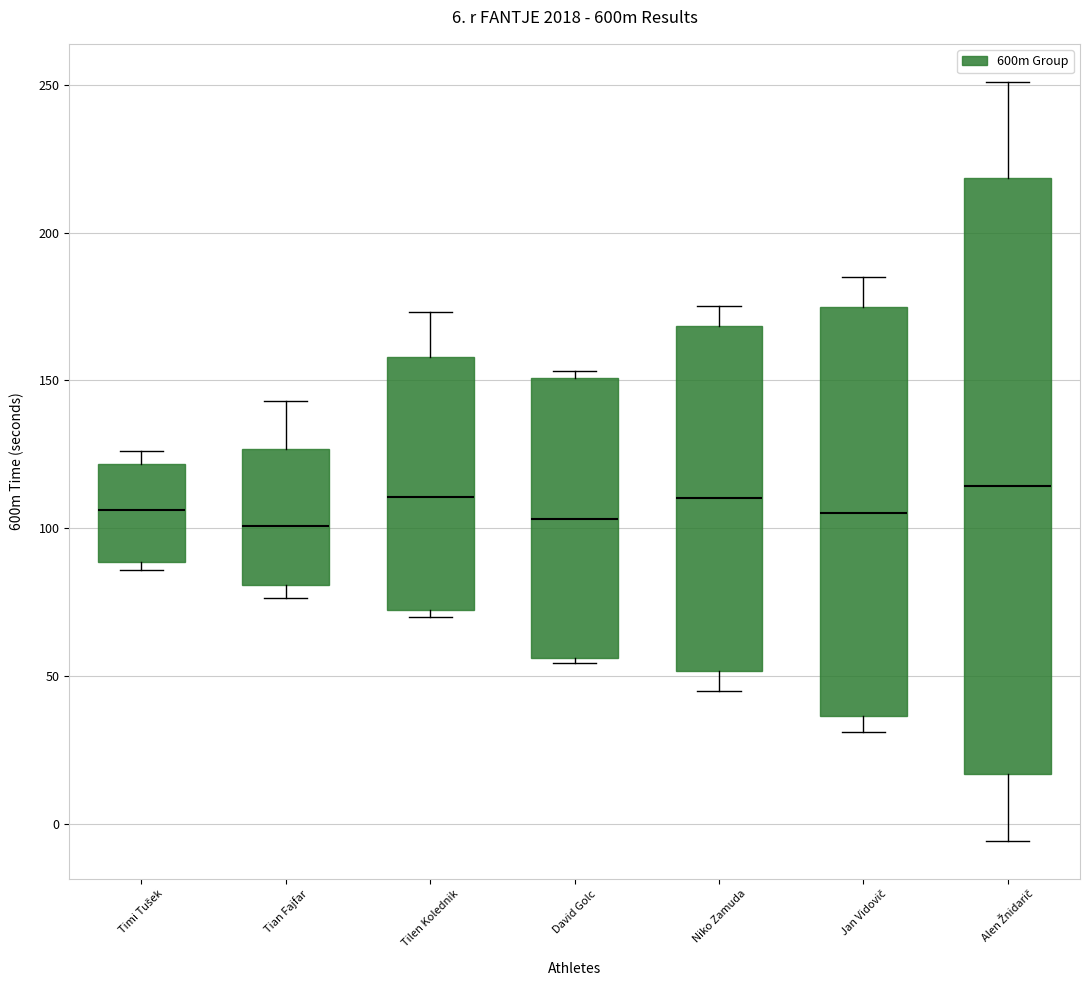

Reading left to right, transcribe this box plot: for each box, give where its median line is, the range the box spans, and where its two whiskers end, as read against the y-axis. The values are not printed on the chart, so give them approximately, as read against the axis.

Timi Tušek: median 105, box 90 to 120, whiskers 85 to 125
Tian Fajfar: median 100, box 80 to 125, whiskers 75 to 145
Tilen Kolednik: median 110, box 70 to 160, whiskers 70 (just below the box's lower edge) to 175
David Golc: median 105, box 55 to 150, whiskers 55 (just below the box's lower edge) to 155
Niko Zamuda: median 110, box 50 to 170, whiskers 45 to 175
Jan Vidovič: median 105, box 35 to 175, whiskers 30 to 185
Alen Žnidarič: median 115, box 15 to 220, whiskers -5 to 250